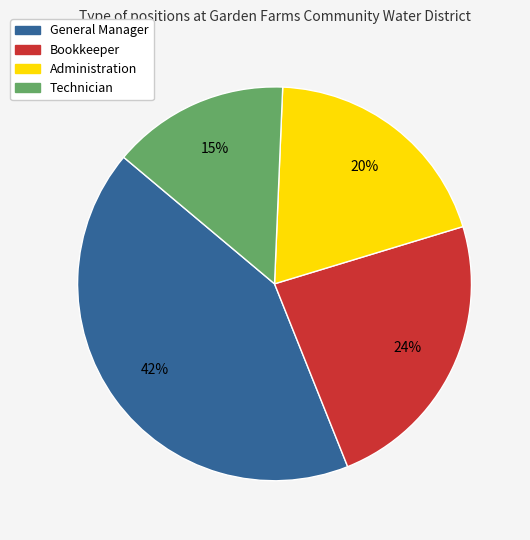

How many slices are in this pie chart?

4